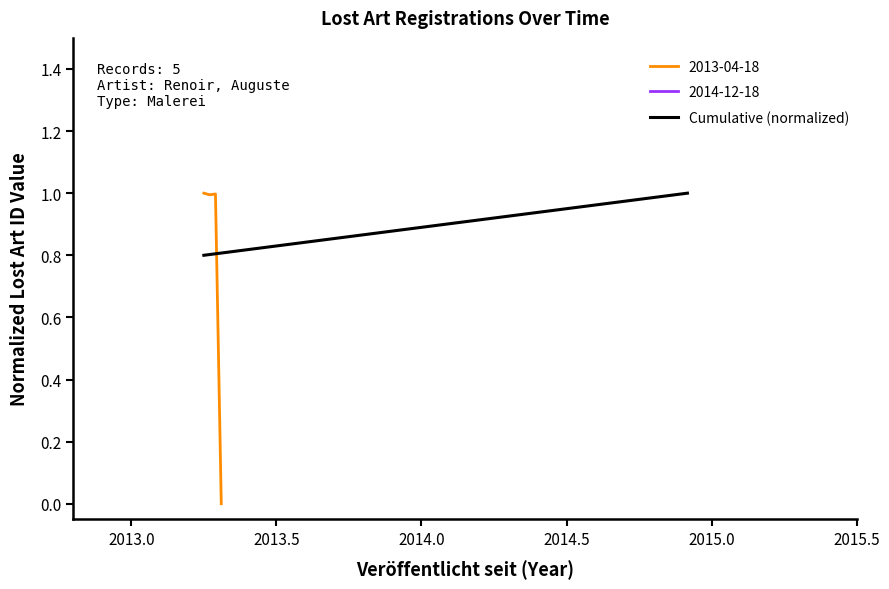

What is the highest value of the 2013-04-18 series?

1.0